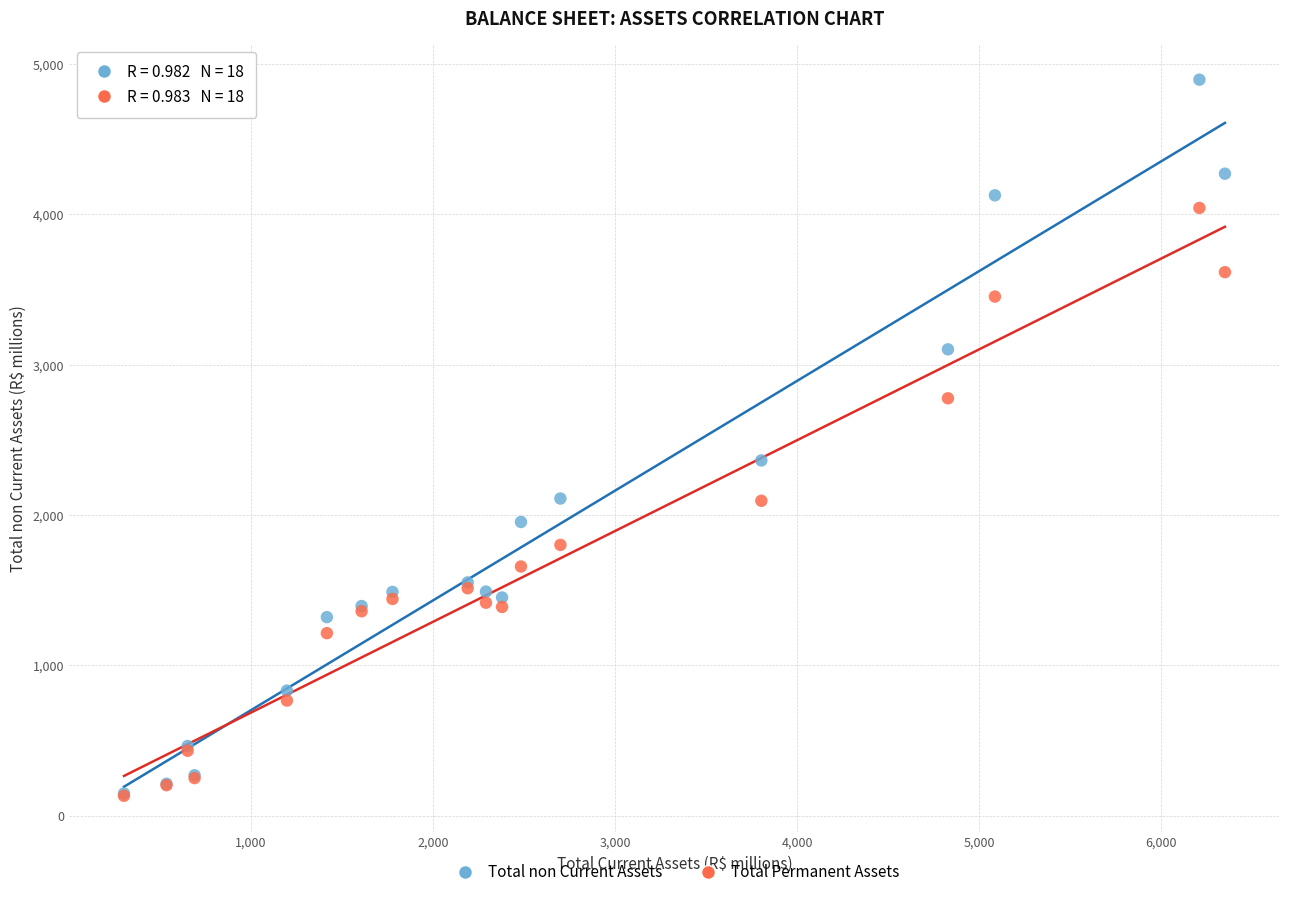

Which series reaches the maximum Y coordinate?

Total non Current Assets